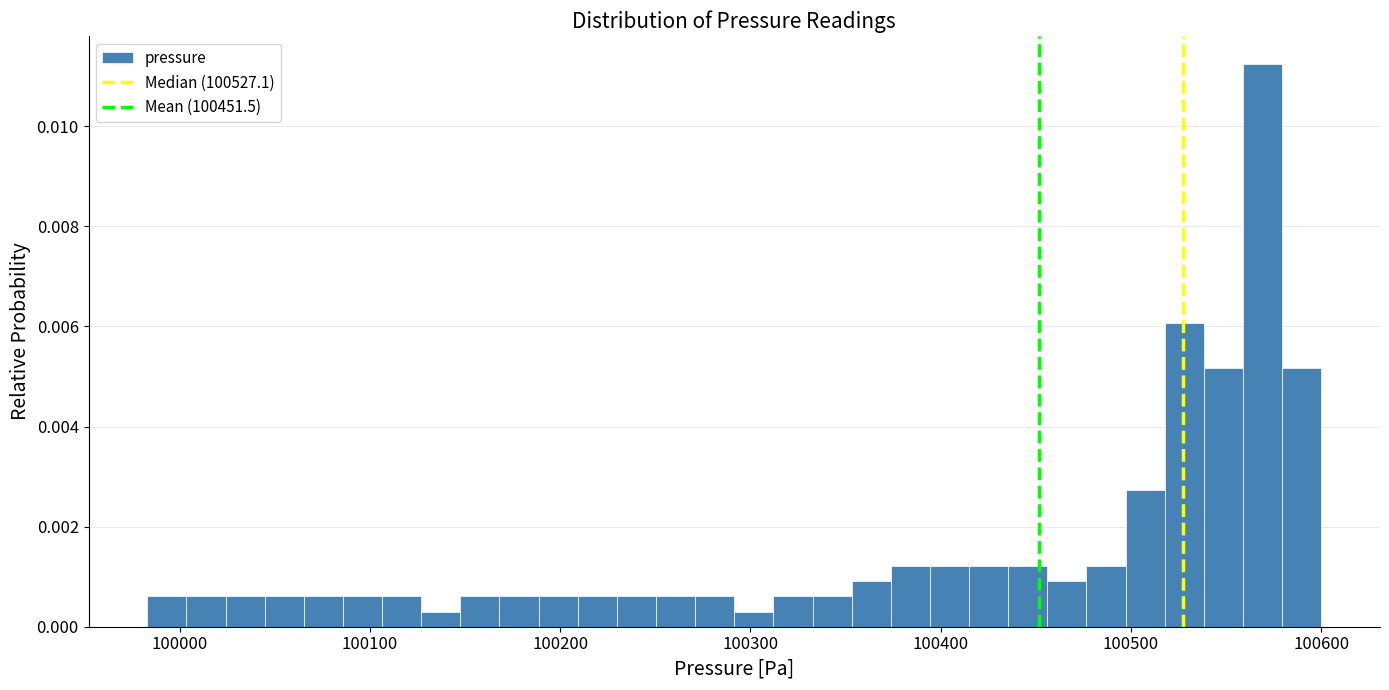

Around what value on the x-axis is the tallest bar? Give the approximate position of its centre, as read against the axis.

100570